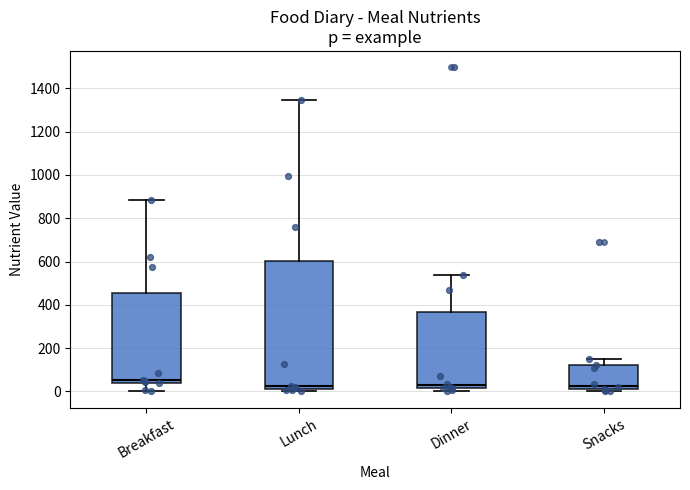

Where does the median line of the box for Breakfast sit on the y-axis? The values are not printed on the chart, so give them approximately, as read against the axis.

60